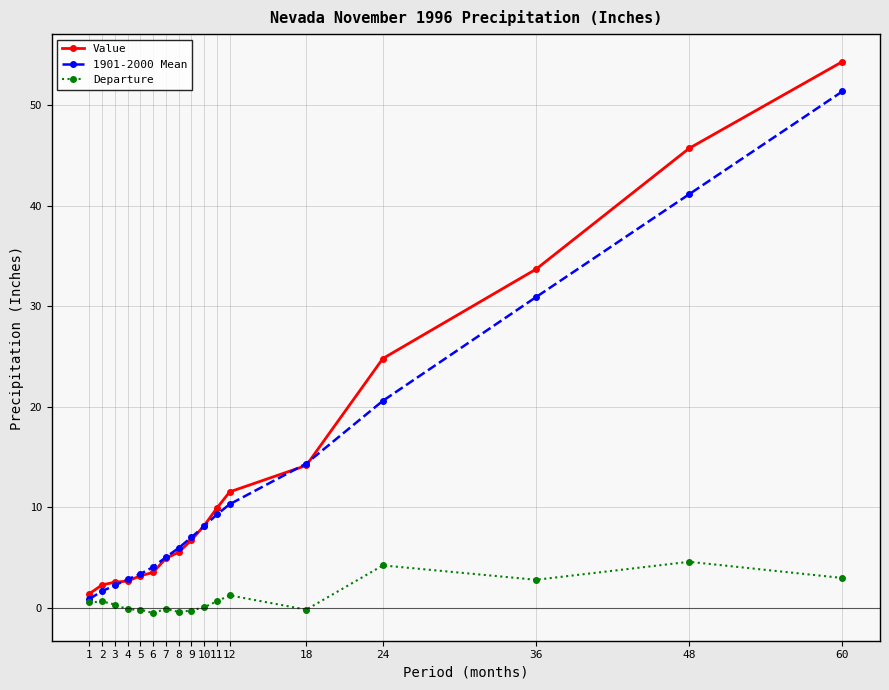

What is the sum of all Departure values?

16.0